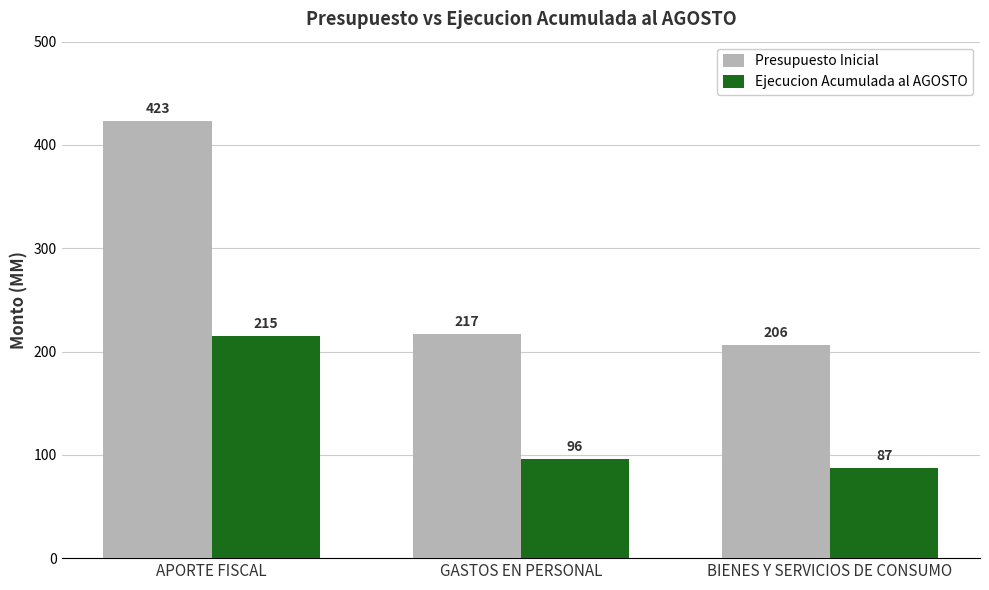

How many categories are shown in the chart?

3